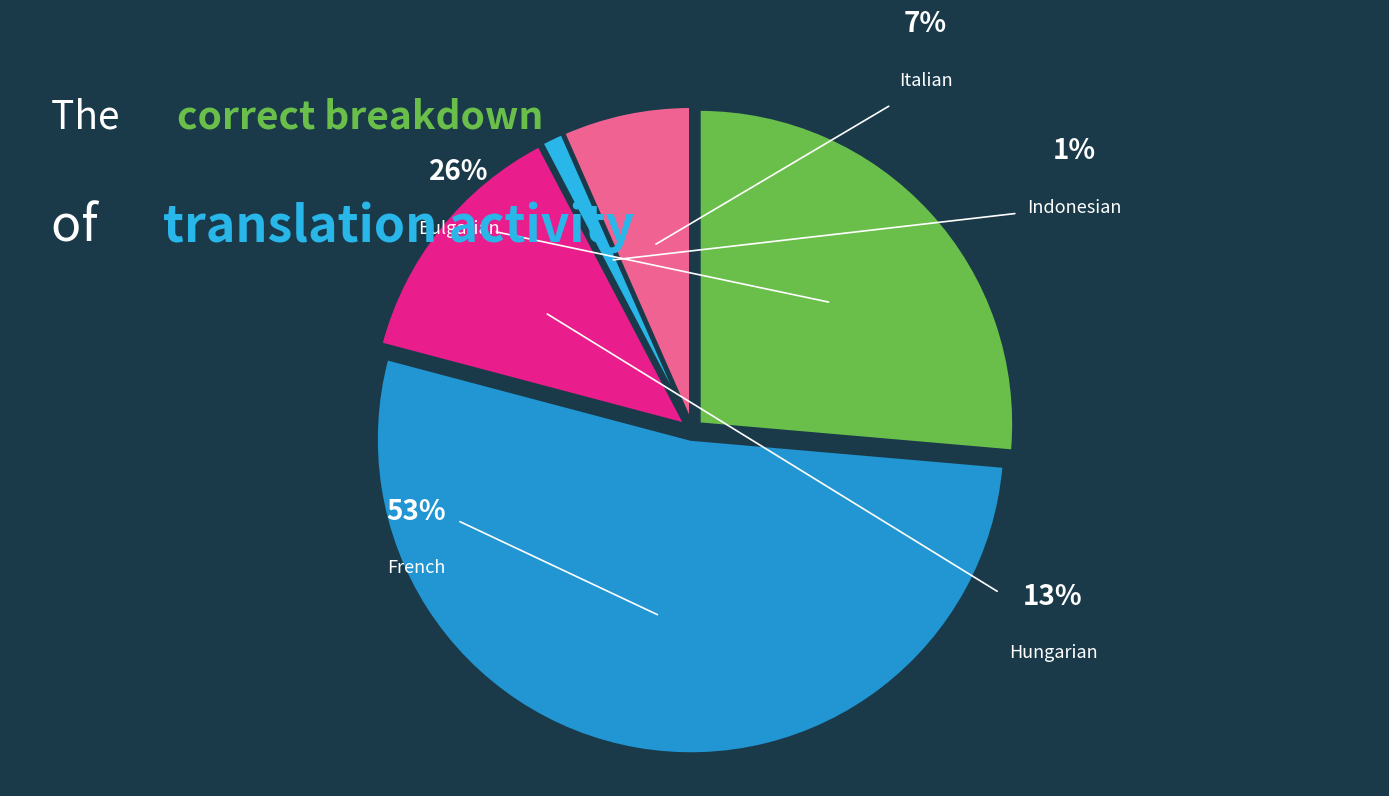

Which category accounts for the majority?

French